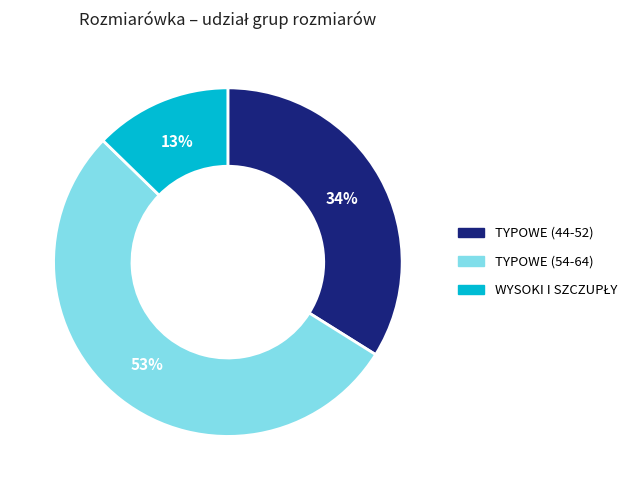

Is there a majority slice in this chart?

Yes